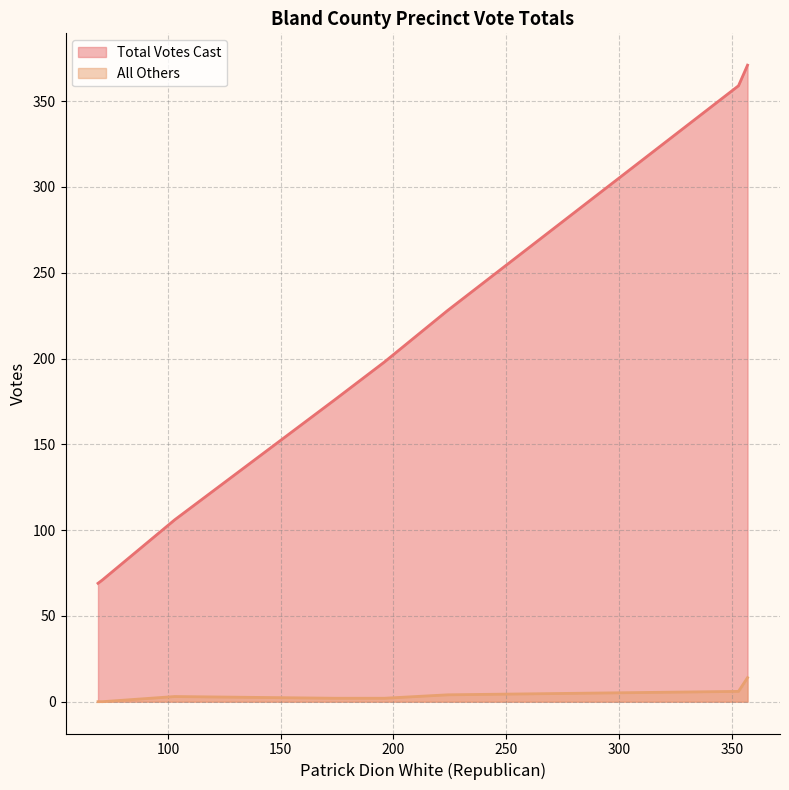

Between 102 - Ceres and Ab - Central Absentee, which series saw the biggest shift?

Total Votes Cast